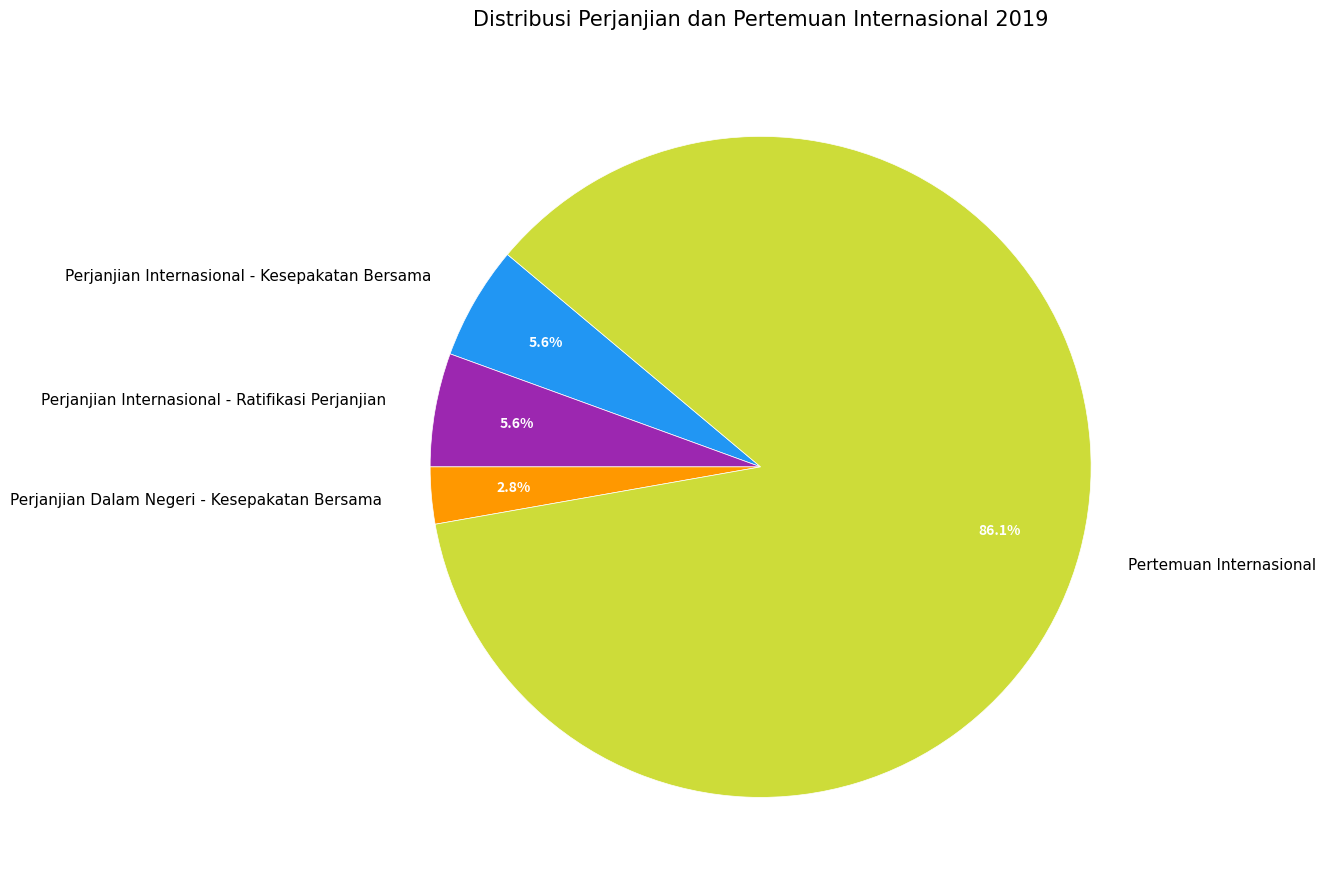

To the nearest percent, what percentage of the pie is Perjanjian Dalam Negeri - Kesepakatan Bersama?

3%